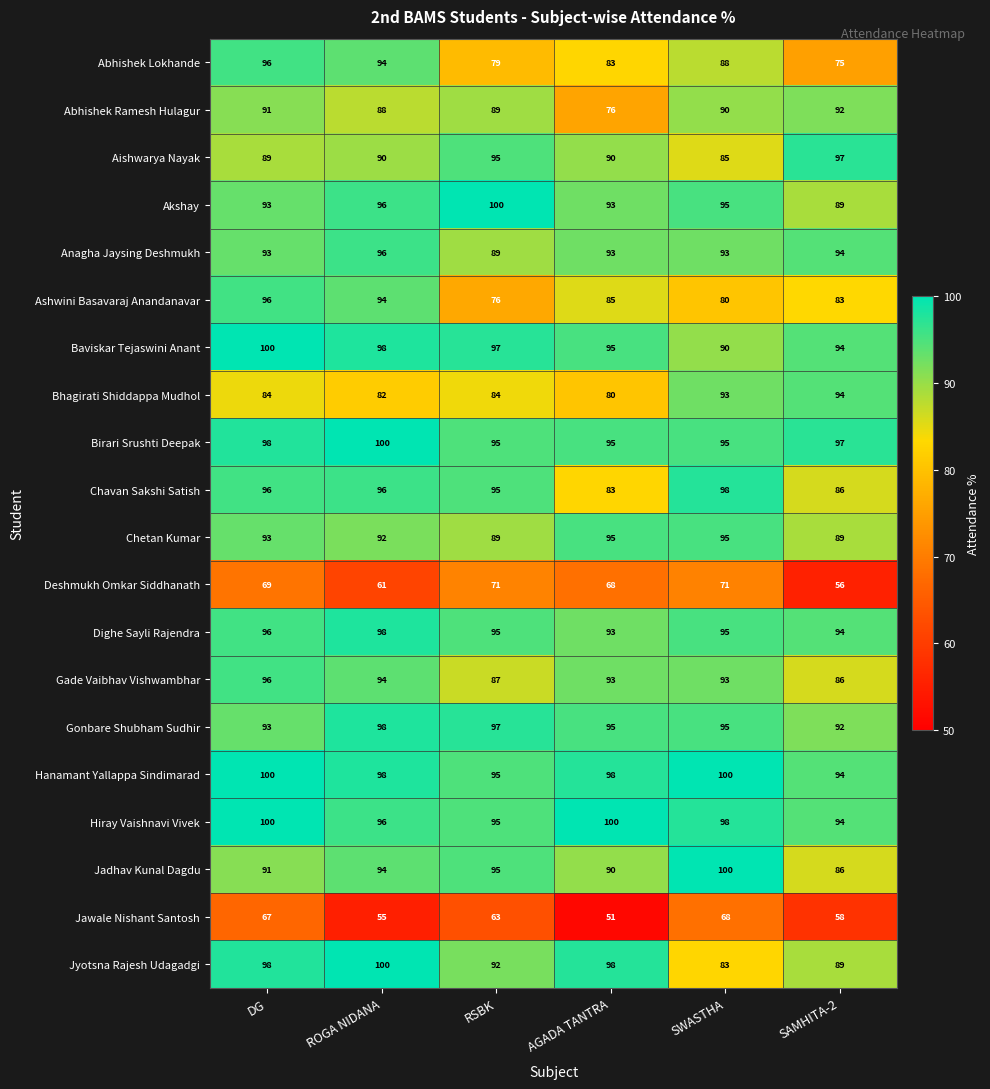

The Dighe Sayli Rajendra series shows 33 at RSBK. True or false?

False